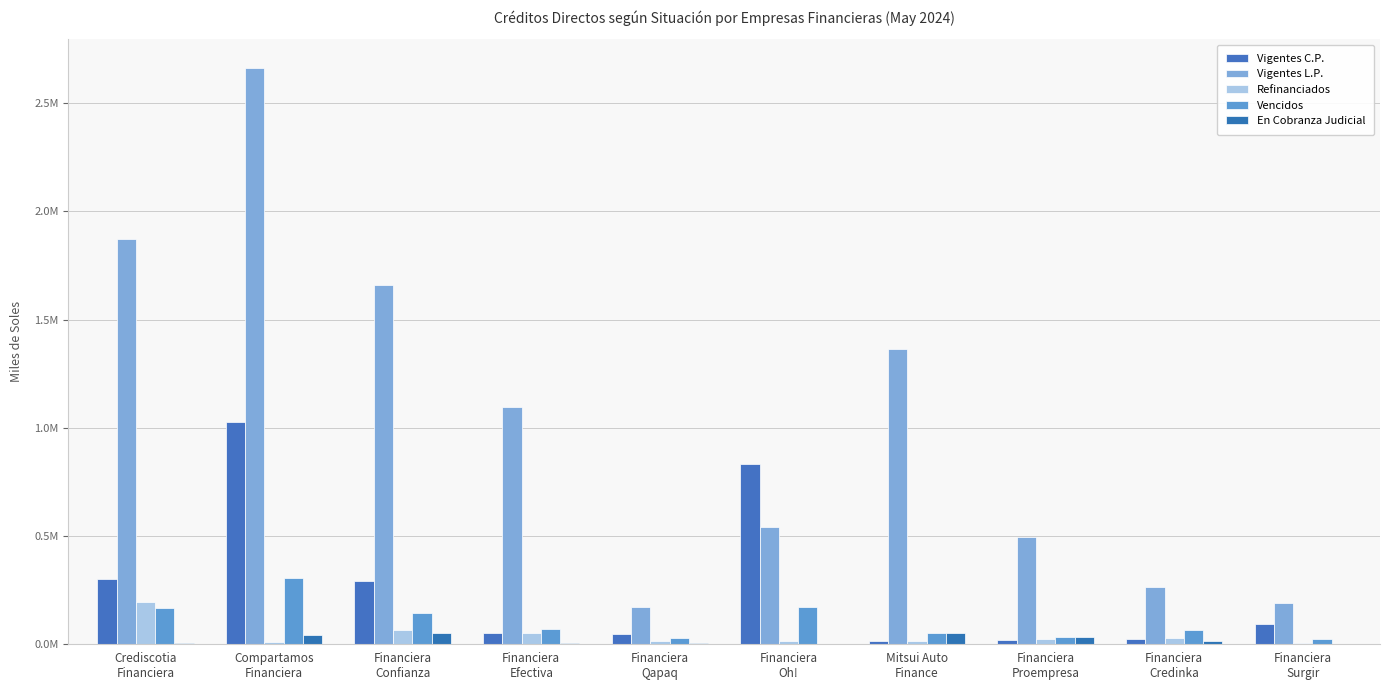

What is the maximum value shown in the chart?

2663076.7